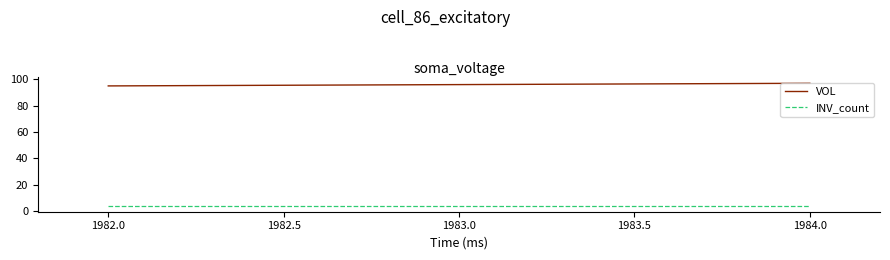

Reading left to right, what are all the values shown in this chart?

VOL: 95	96	97
INV_count: 4	4	4